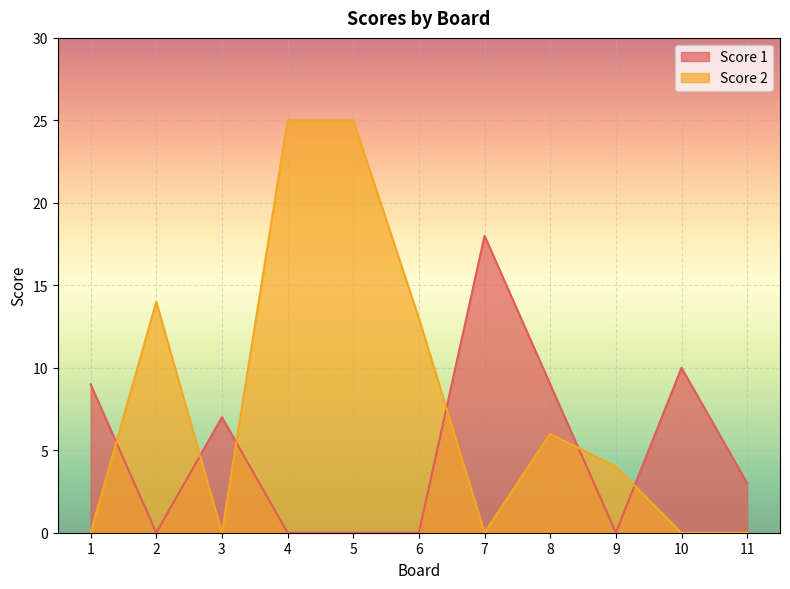

True or false: Score 2 has more than 1 points higher than both neighbors.

True